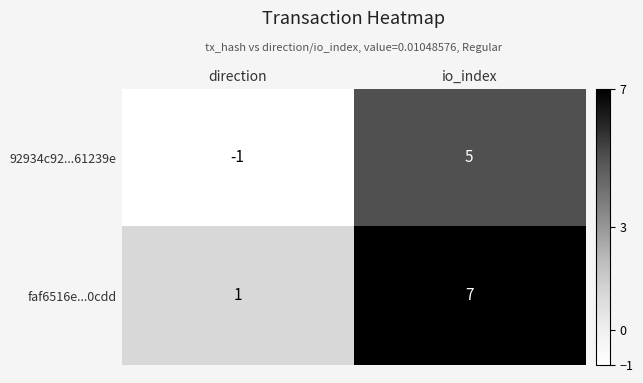

Reading left to right, transcribe all the data shown in this chart.

92934c92...61239e: direction=-1	io_index=5
faf6516e...0cdd: direction=1	io_index=7